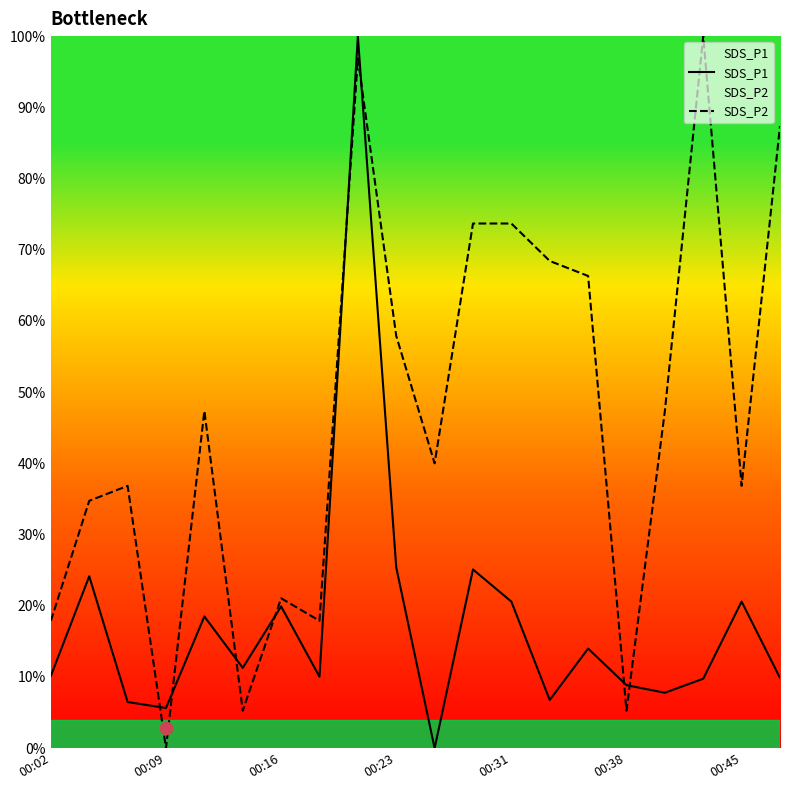

What are all the series names shown in the legend?

SDS_P1, SDS_P2